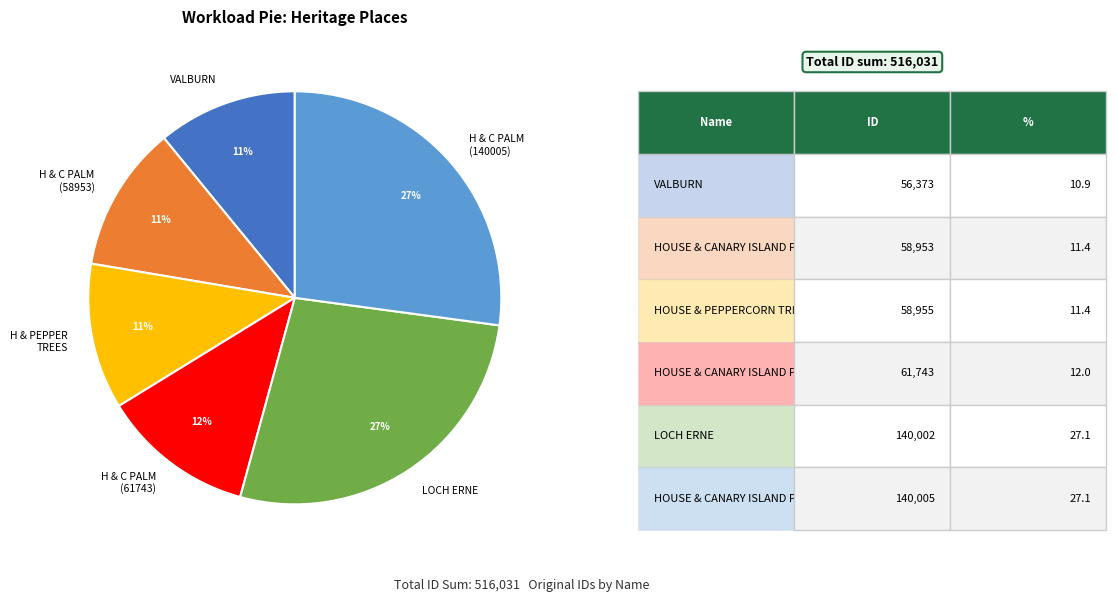

To the nearest percent, what is the average slice percentage?

17%